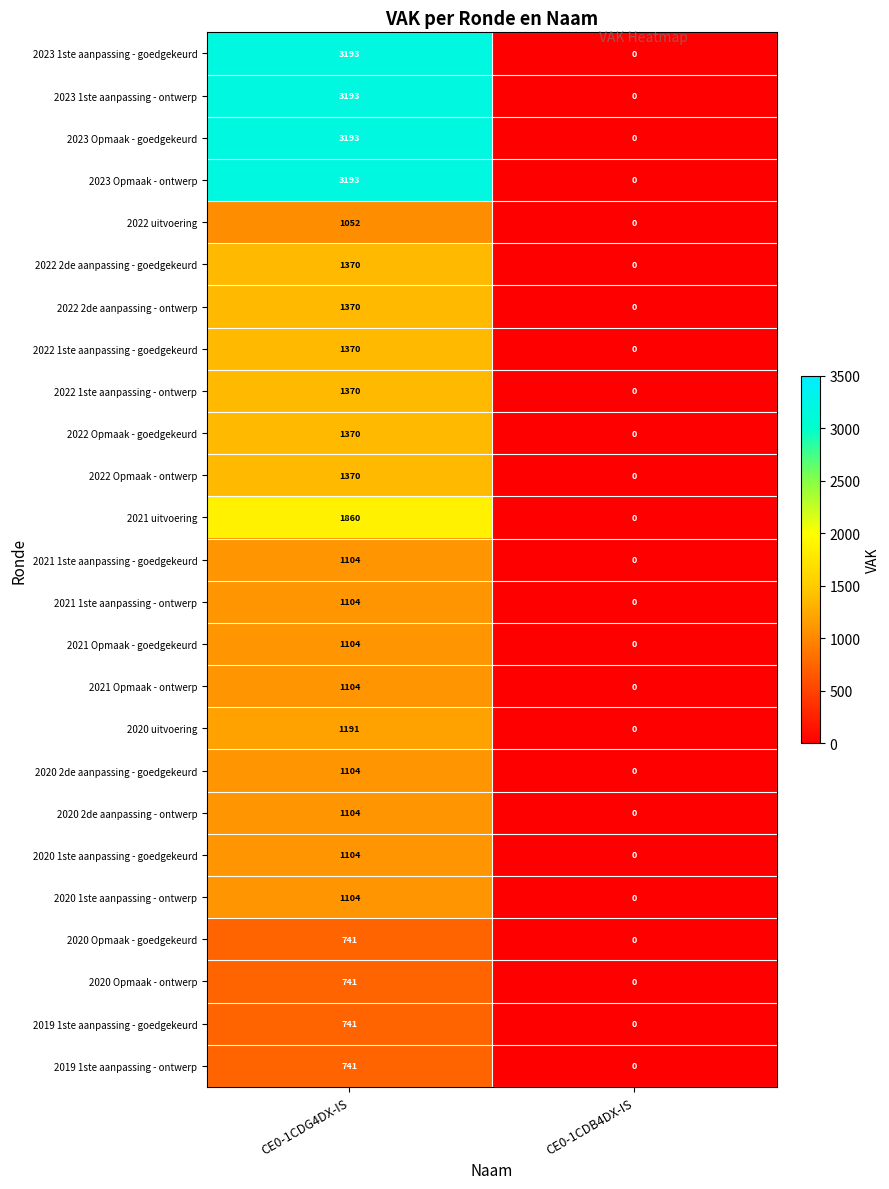

Is the value of 2020 Opmaak - ontwerp at CE0-1CDG4DX-IS greater than the value of 2022 Opmaak - goedgekeurd at CE0-1CDG4DX-IS?

No